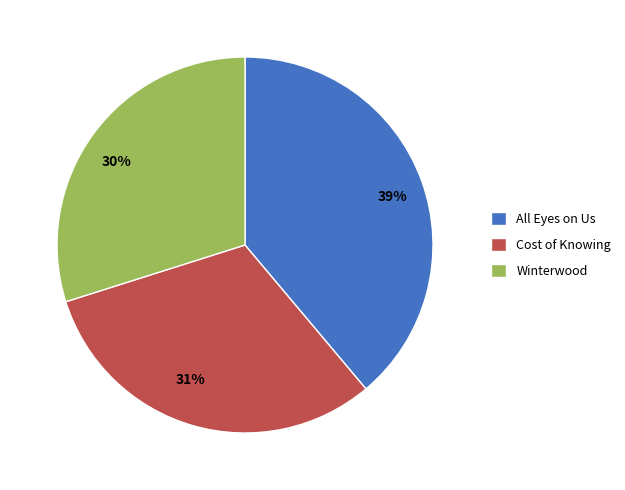

Is it true that Winterwood is 44% of the pie?

False